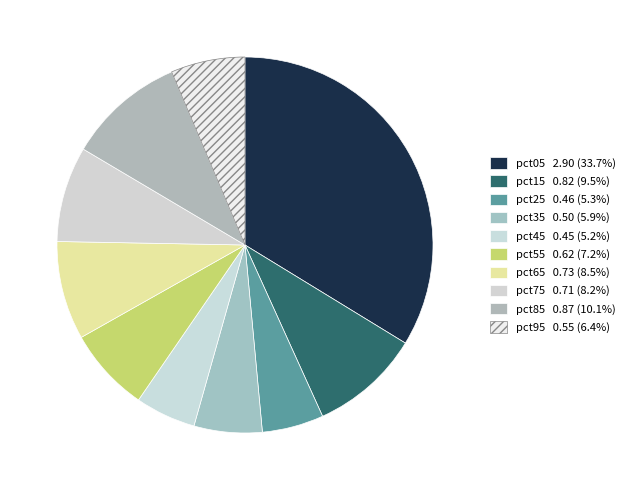

To the nearest percent, what is the difference between the pct05 and pct35 slice percentages?

28%